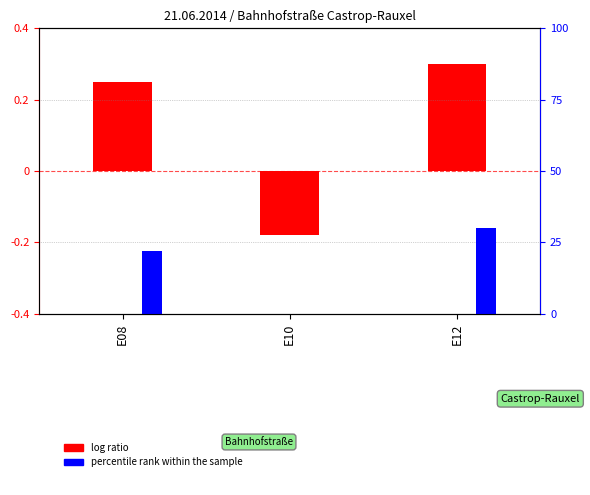

What is the change in value from E10 to E12?

+0.5